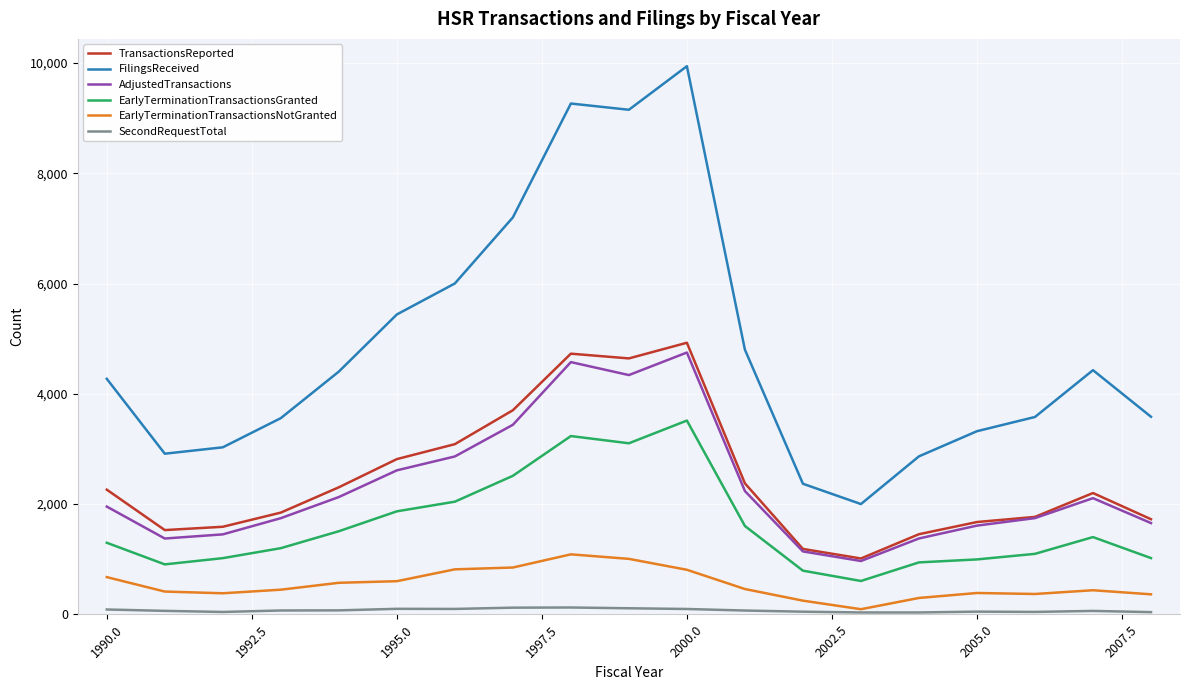

What is the lowest value of the TransactionsReported series?

1014